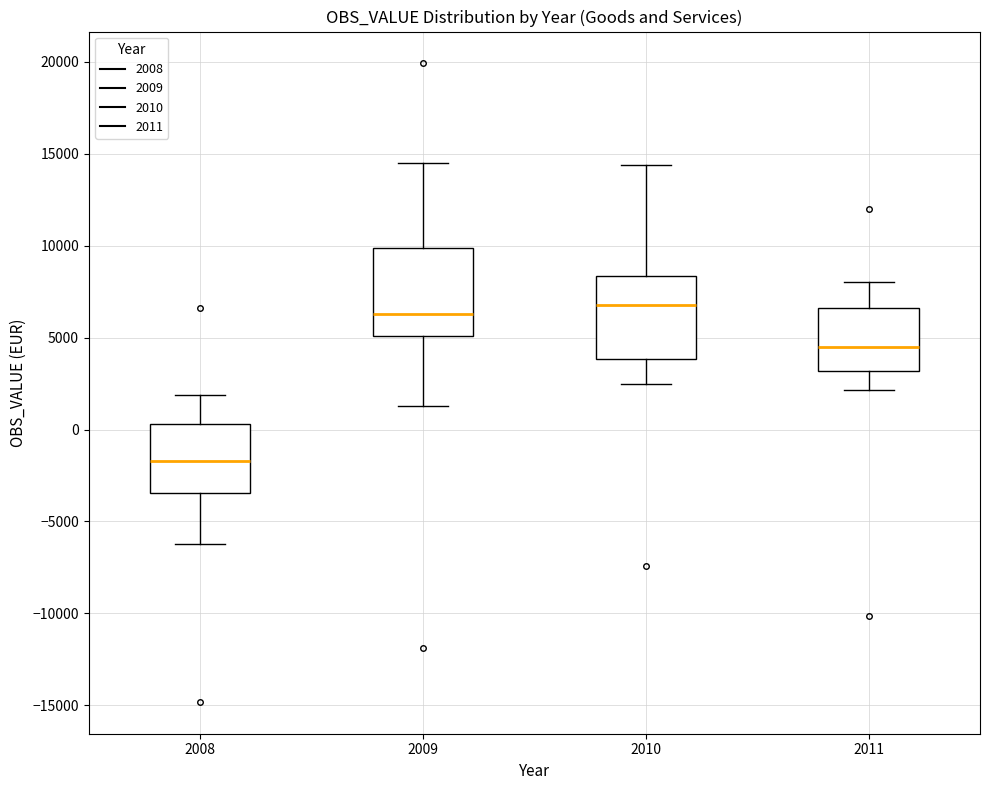

Reading left to right, transcribe this box plot: for each box, give where its median line is, the range the box spans, and where its two whiskers end, as read against the y-axis. The values are not printed on the chart, so give them approximately, as read against the axis.

2008: median -1500, box -3500 to 500, whiskers -6000 to 2000
2009: median 6500, box 5000 to 10000, whiskers 1500 to 14500
2010: median 7000, box 4000 to 8500, whiskers 2500 to 14500
2011: median 4500, box 3000 to 6500, whiskers 2000 to 8000